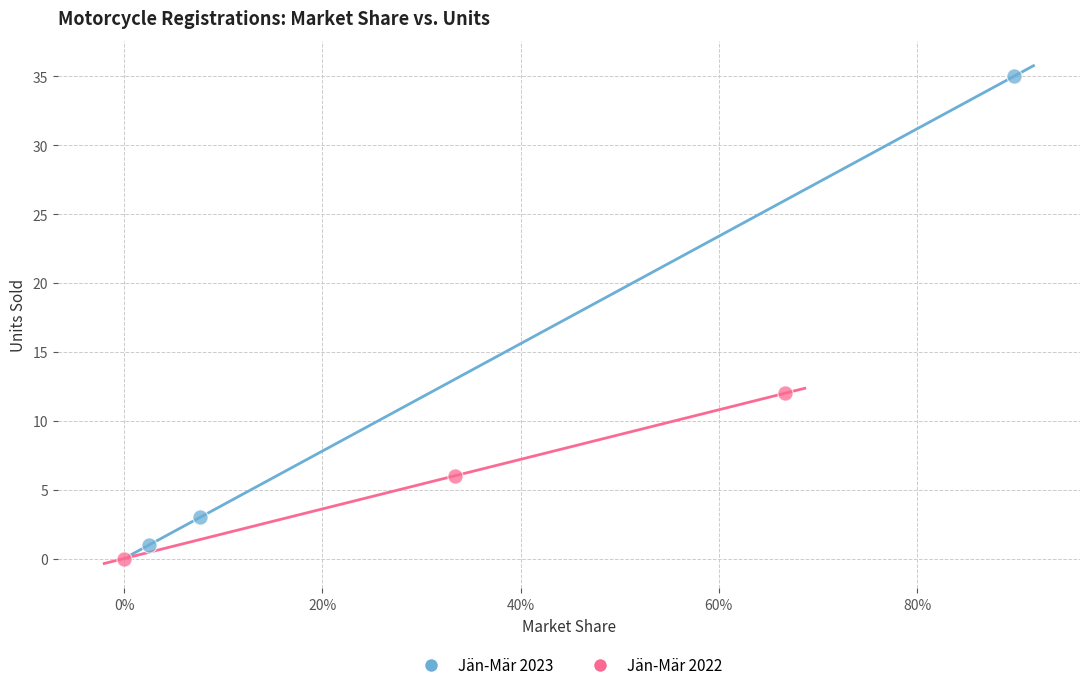

Which series has the largest Y range (max minus min)?

Jän-Mär 2023